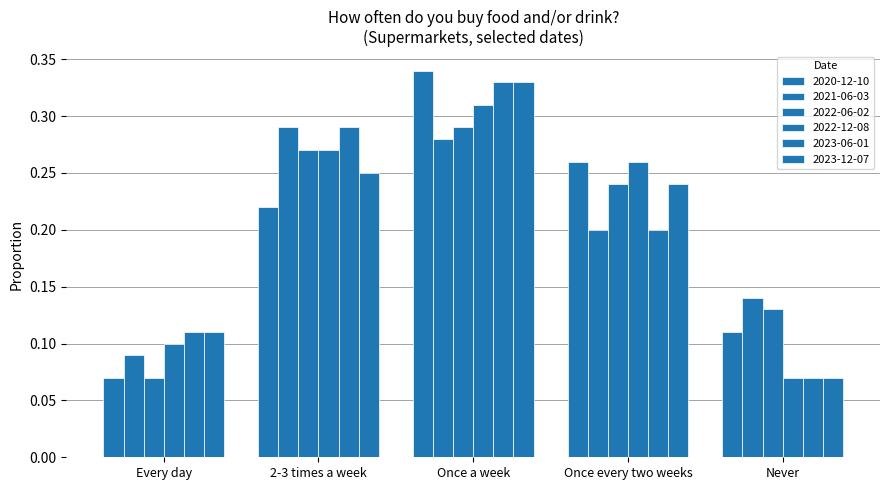

Reading left to right, what are all the values shown in this chart?

2020-12-10: 0.1	0.2	0.3	0.3	0.1
2021-06-03: 0.1	0.3	0.3	0.2	0.1
2022-06-02: 0.1	0.3	0.3	0.2	0.1
2022-12-08: 0.1	0.3	0.3	0.3	0.1
2023-06-01: 0.1	0.3	0.3	0.2	0.1
2023-12-07: 0.1	0.2	0.3	0.2	0.1